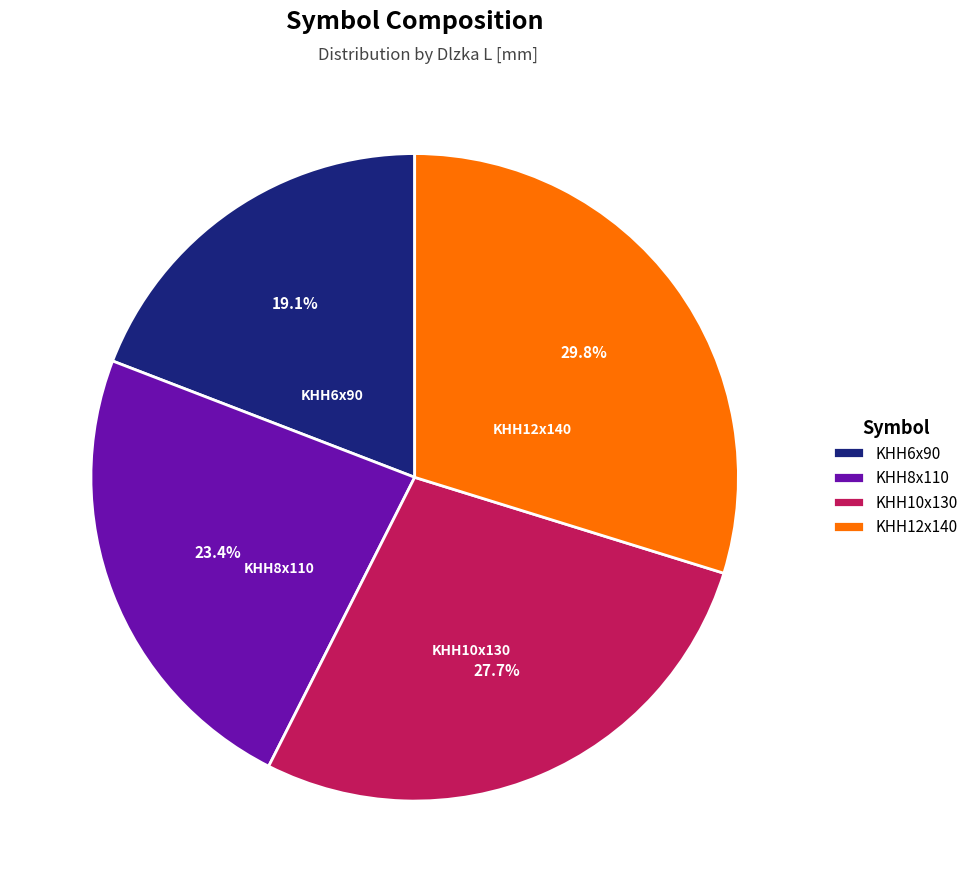

Does KHH8x110 account for over 50% of the chart?

No